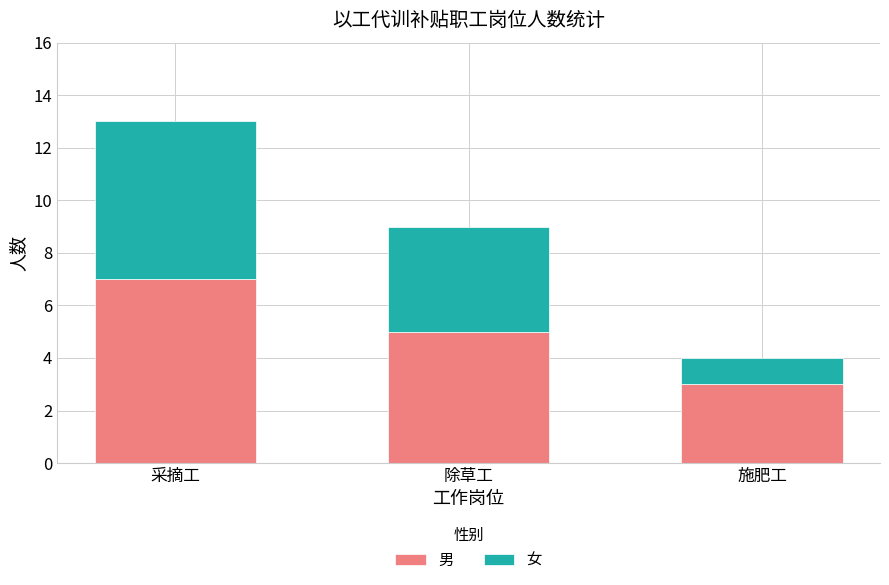

The 男 series shows 7 at 采摘工. True or false?

True